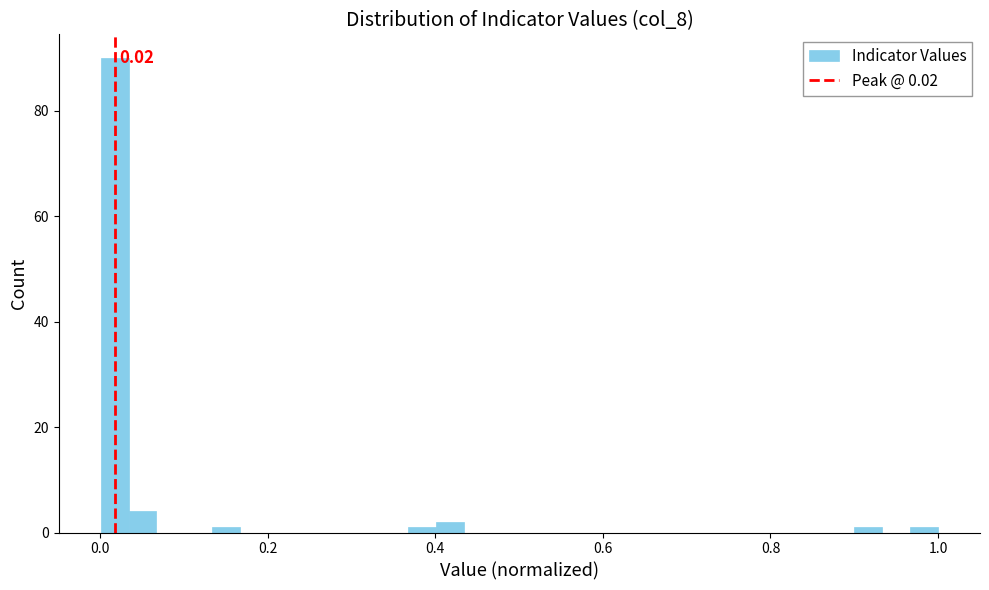

Read against the x-axis, roughly where is the centre of the tallest bar?

0.02